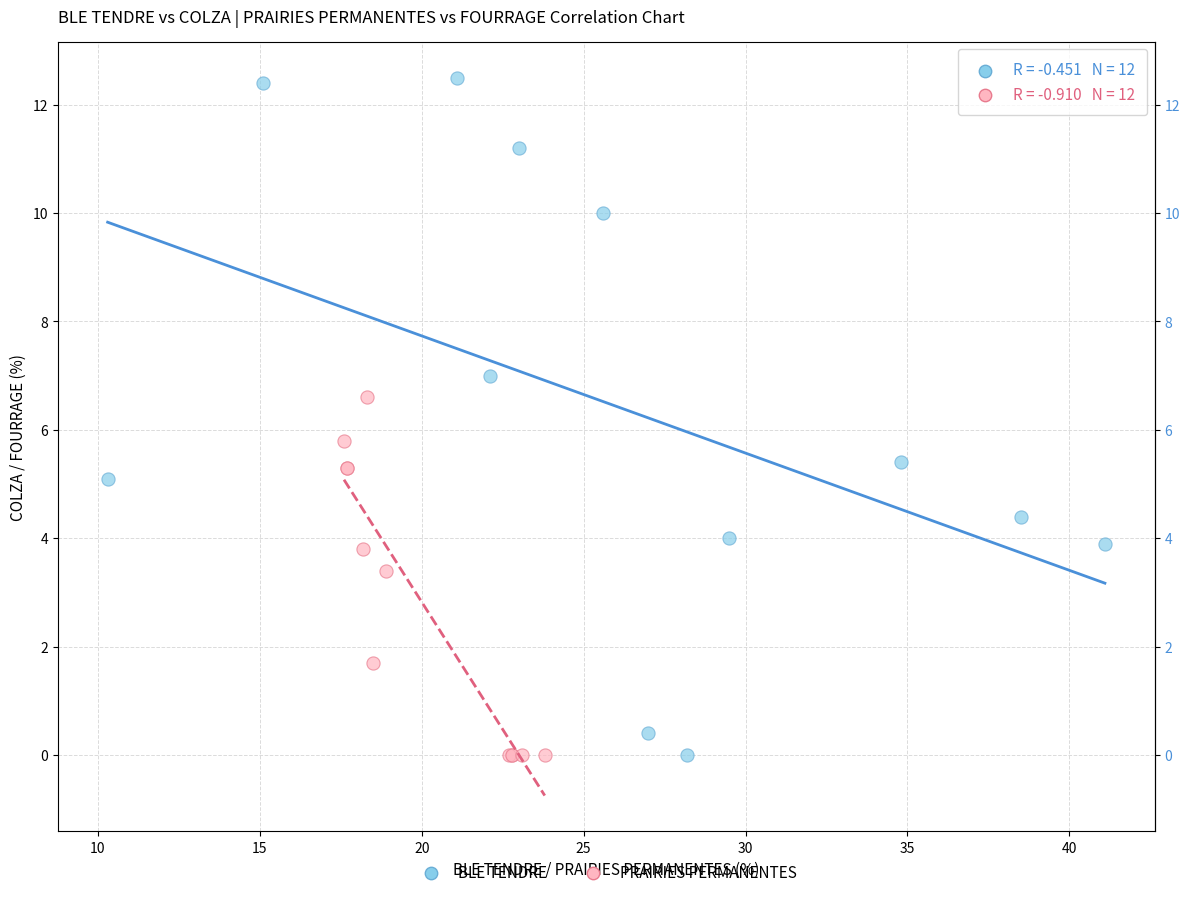

Which series contains the highest Y value?

BLE TENDRE